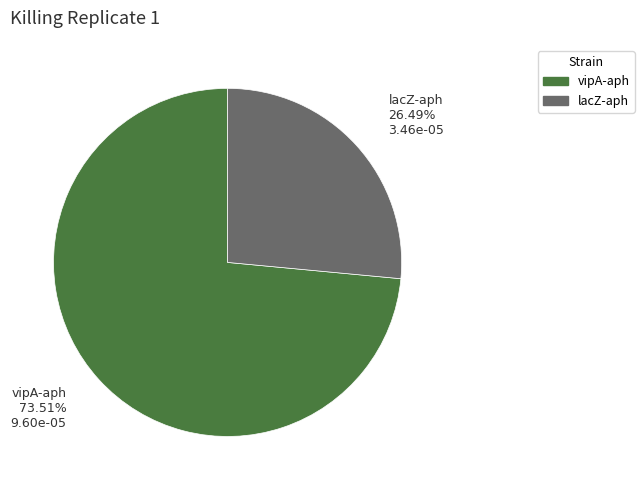

How many slices are in this pie chart?

2